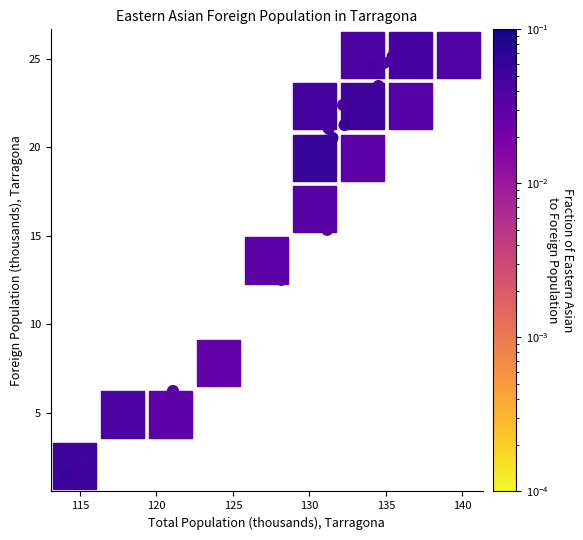

What Y value in the scatter plot is closest to 13?

12.5